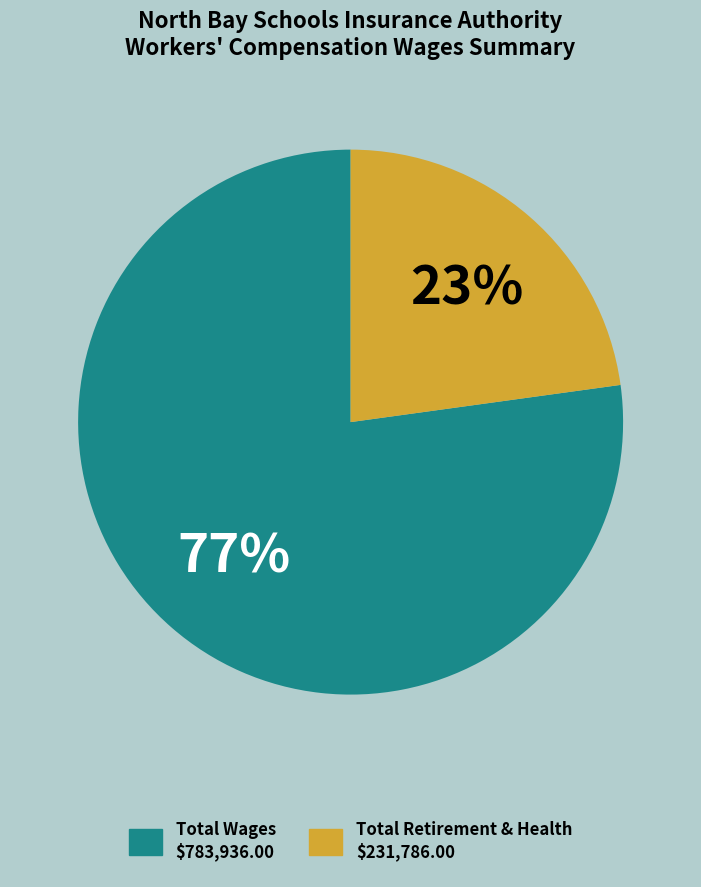

Does any single category account for the majority?

Yes